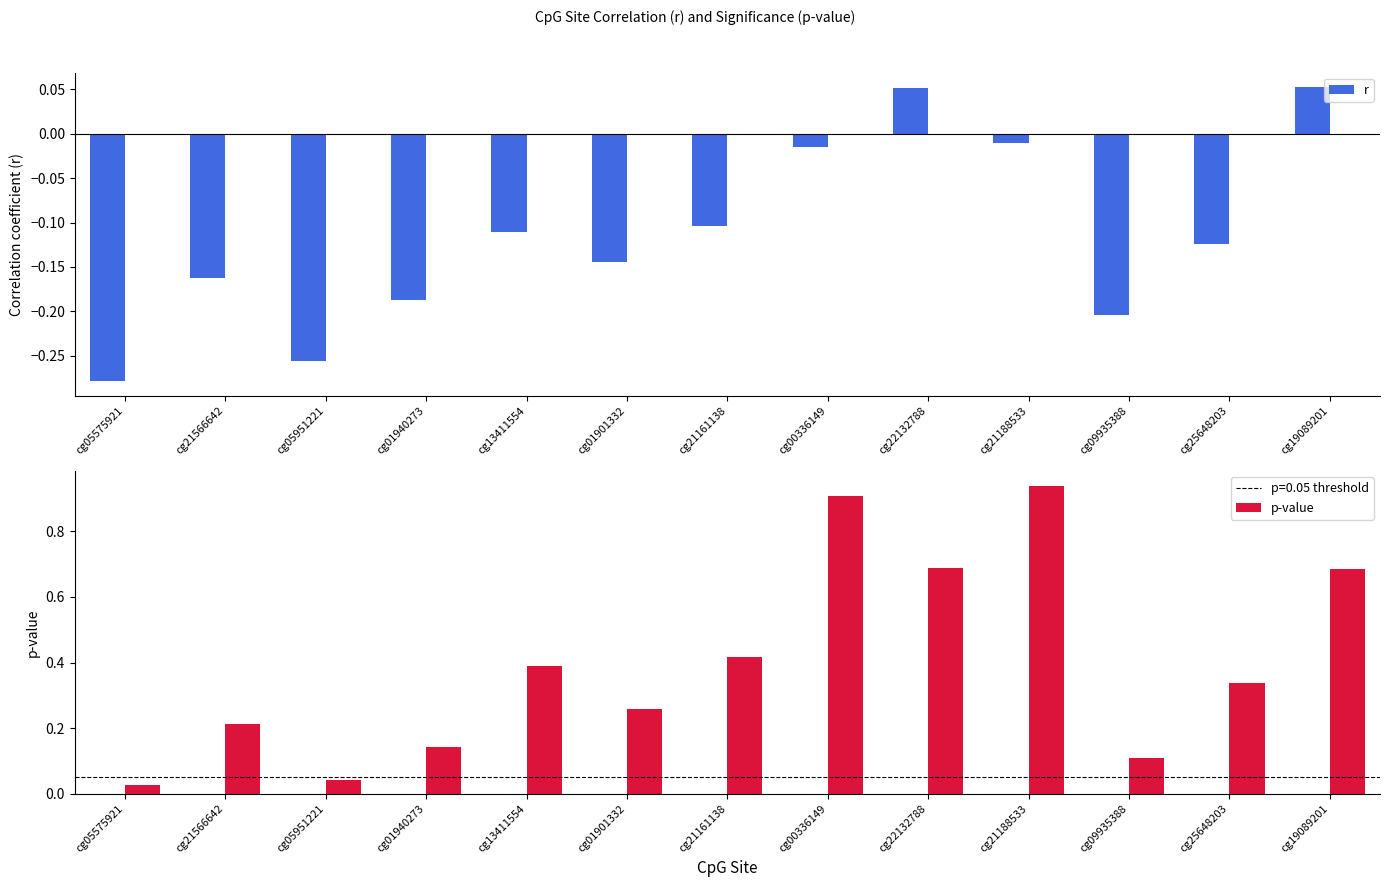

What is the label of the 10th bar from the left?

cg21188533